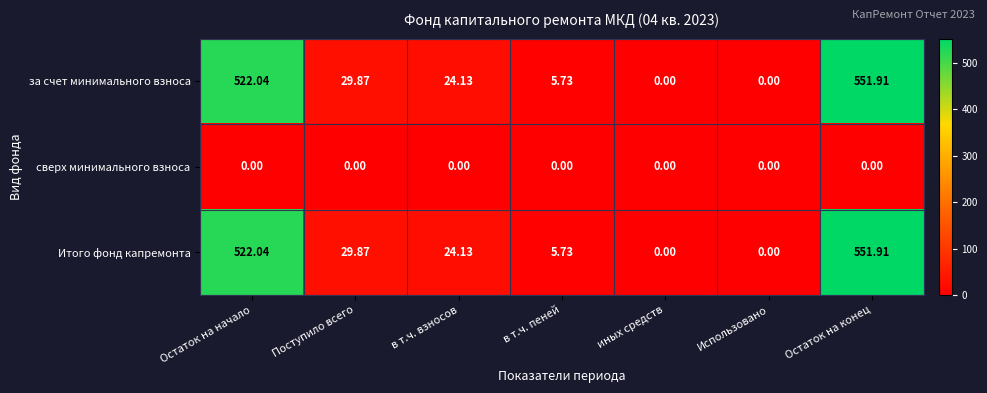

Where does the Итого фонд капремонта series first go above 24?

Остаток на начало